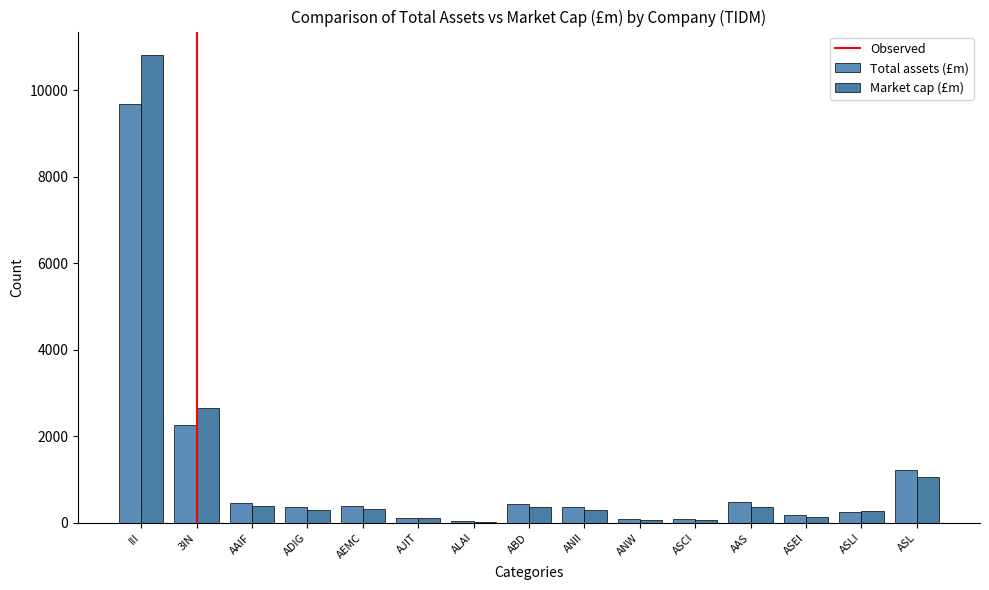

The value of Market cap (£m) at ASCI is 67.7. True or false?

True